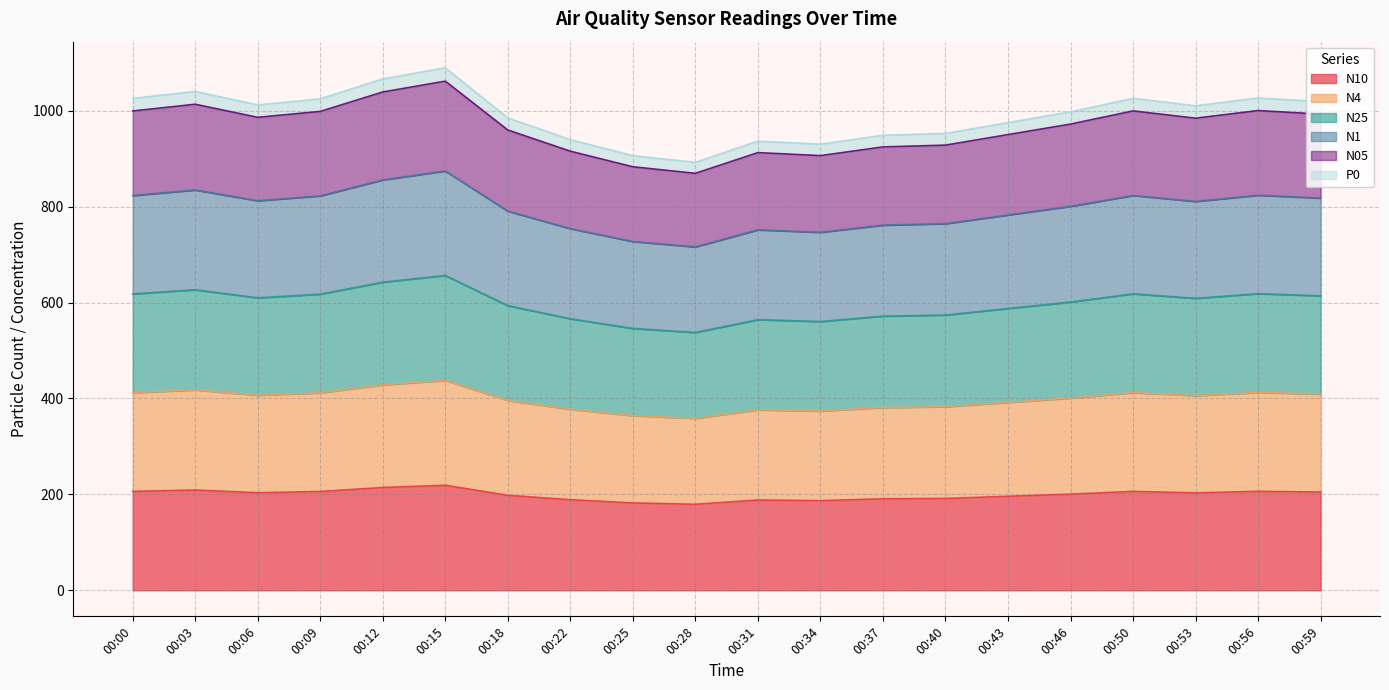

True or false: N10 and N4 cross at least once.

False